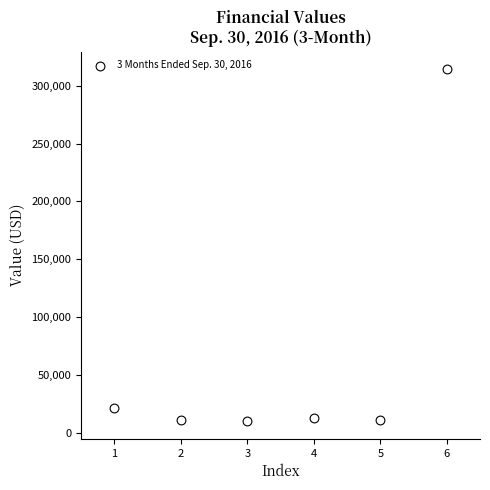

What is the average Y value?

63524